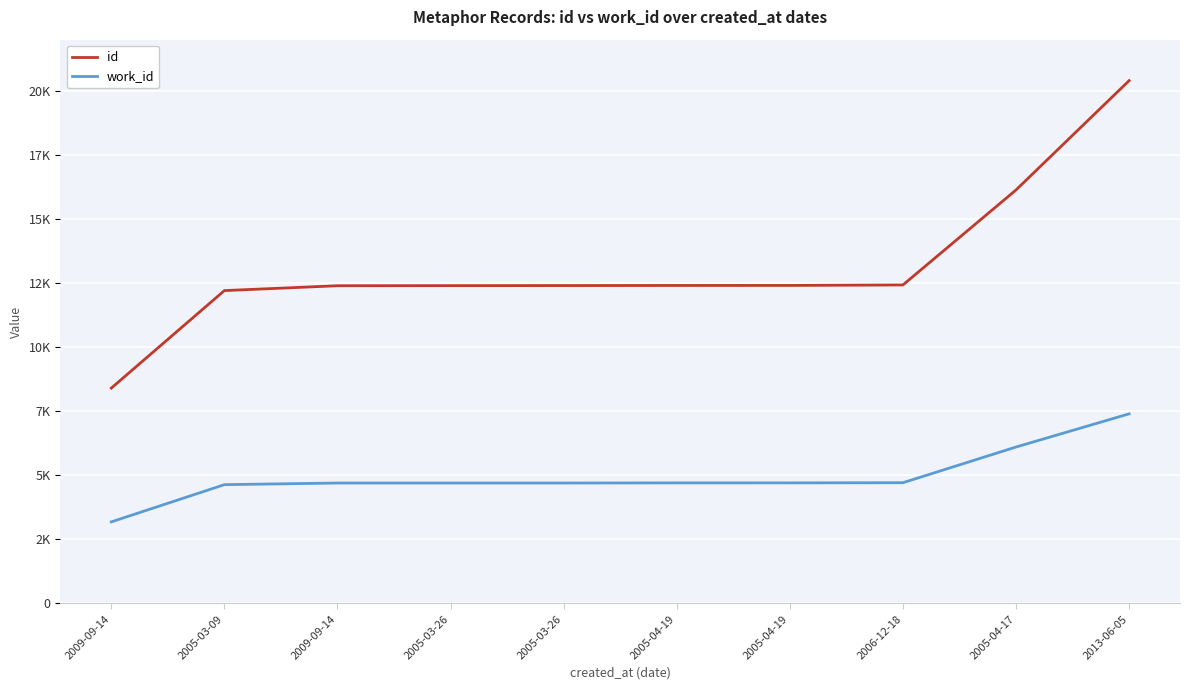

True or false: work_id and id intersect in this chart.

False